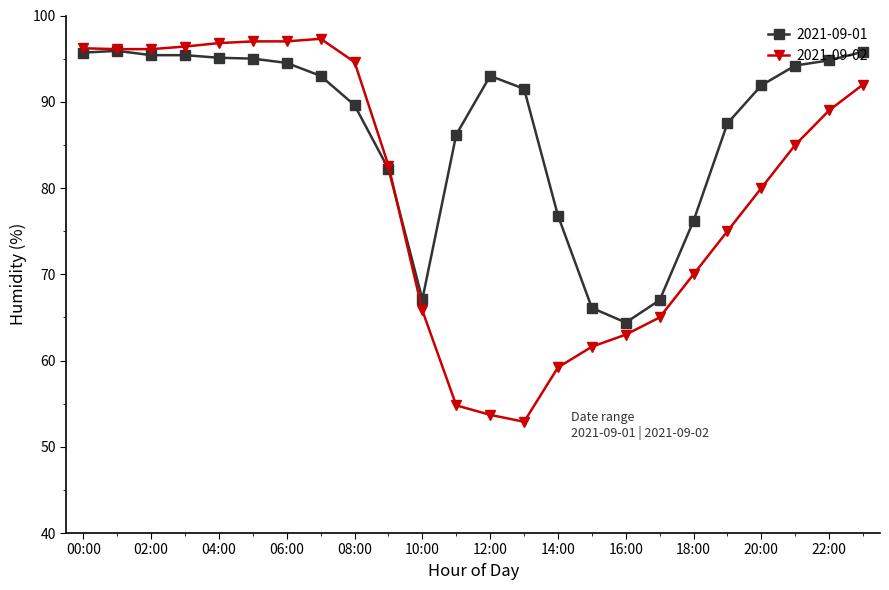

Which series has the largest range (max minus min)?

2021-09-02